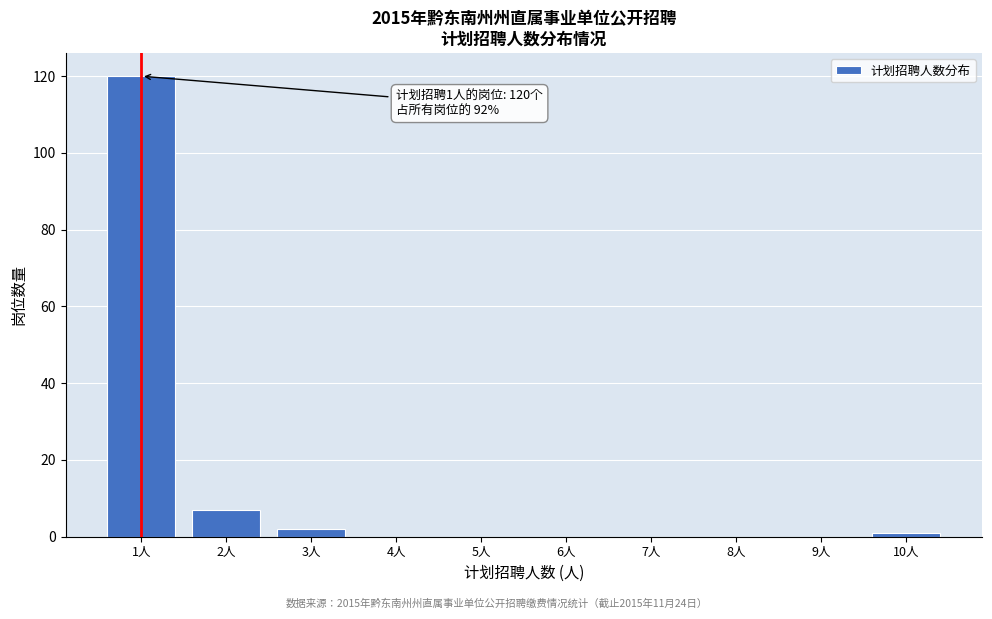

Over which range of the x-axis is the bar tallest?

0.5 to 1.5